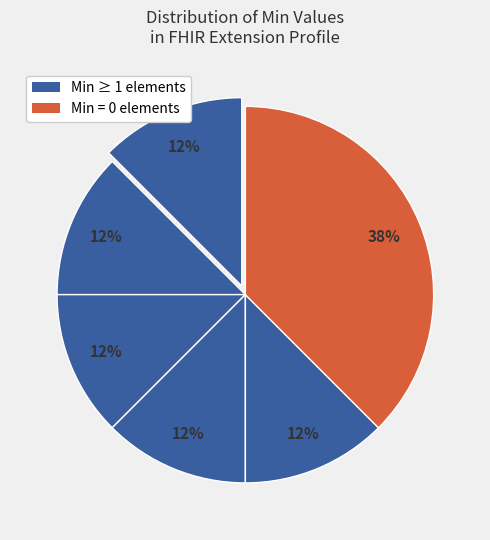

Count the number of slices in the pie.

6